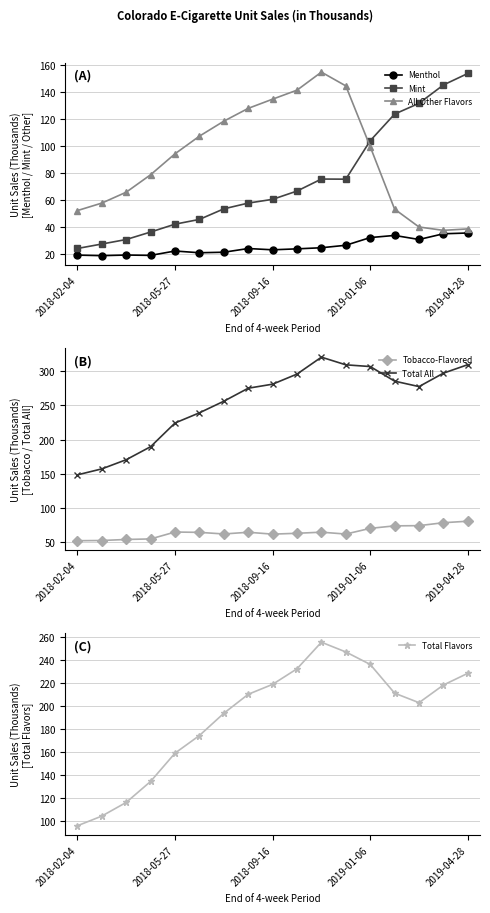

True or false: Tobacco-Flavored and Menthol cross at least once.

False